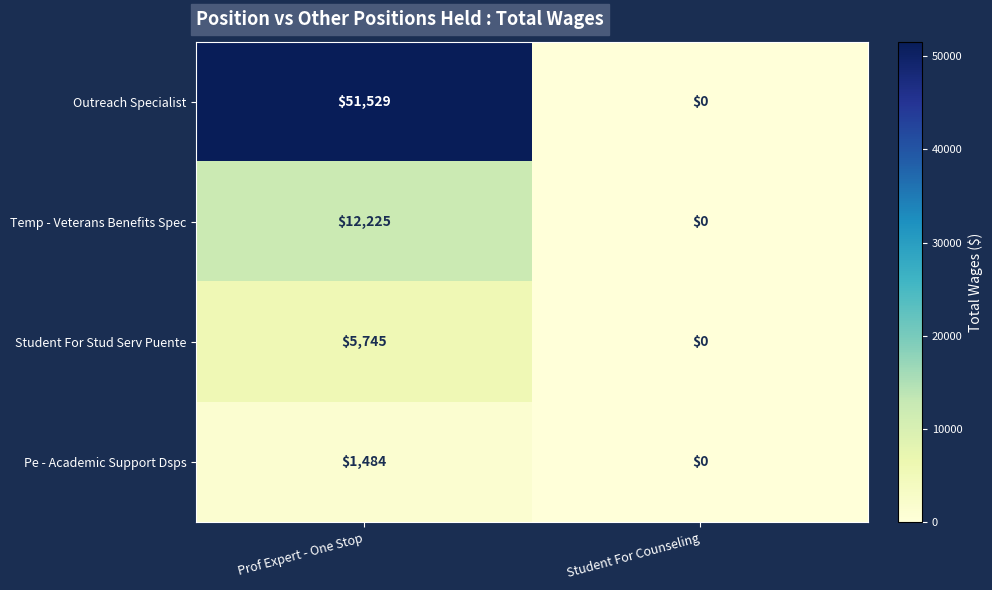

Rank the series by their maximum value, from highest to lowest.

Outreach Specialist, Temp - Veterans Benefits Spec, Student For Stud Serv Puente, Pe - Academic Support Dsps